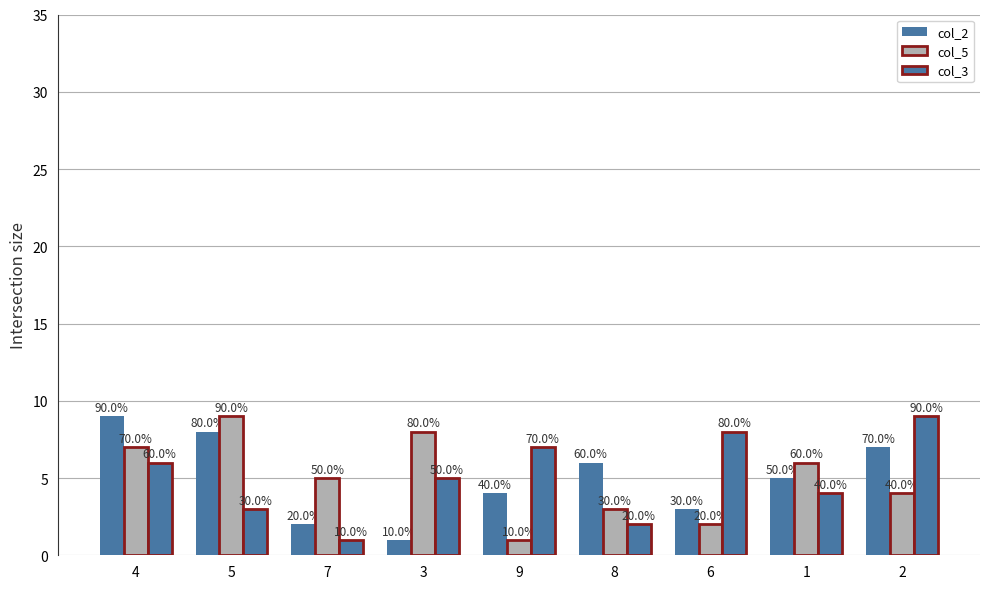

At how many categories does at least one series exceed 2?

9